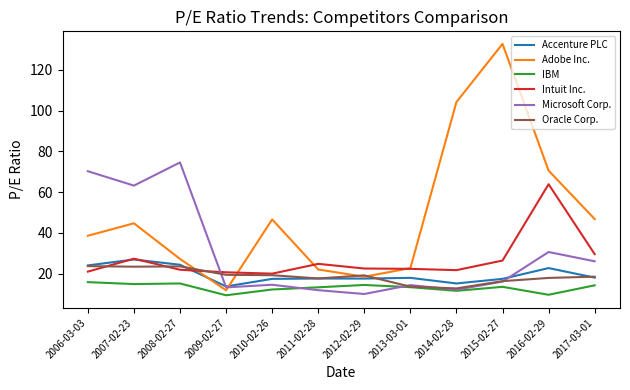

What is the greatest value displayed?

132.7